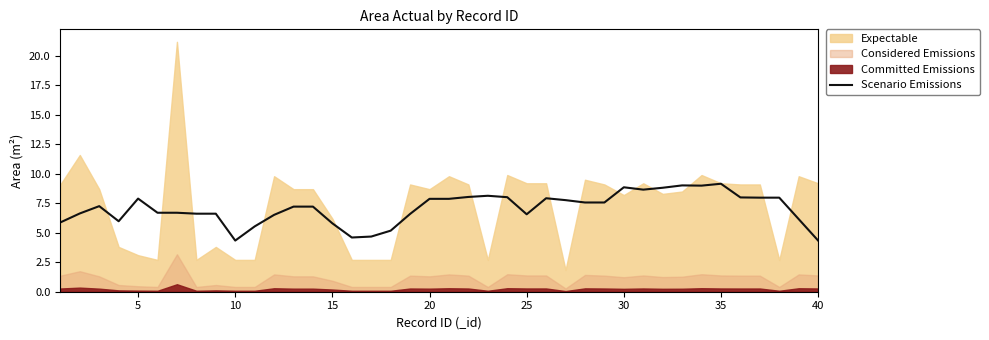

True or false: the data shows 11.8 at 23.

False